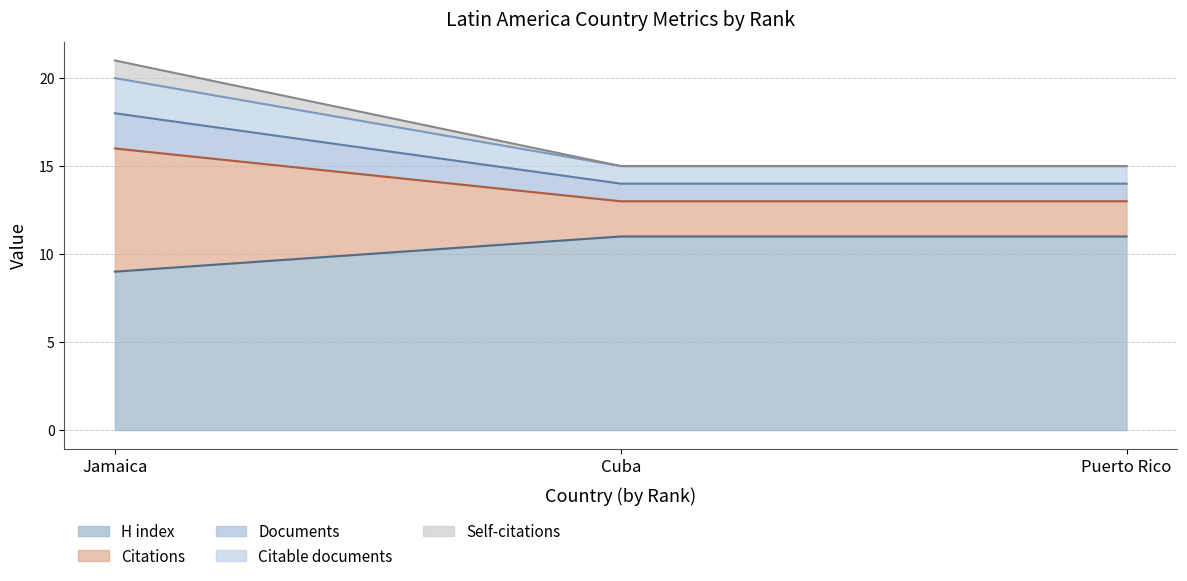

Rank the categories by Self-citations value from highest to lowest.

Jamaica, Cuba, Puerto Rico